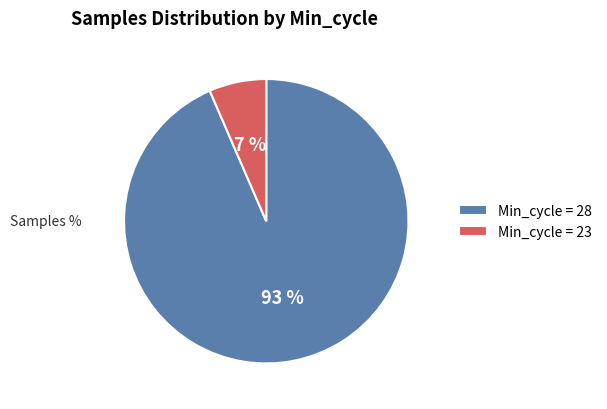

Between Min_cycle = 23 and Min_cycle = 28, which is larger?

Min_cycle = 28